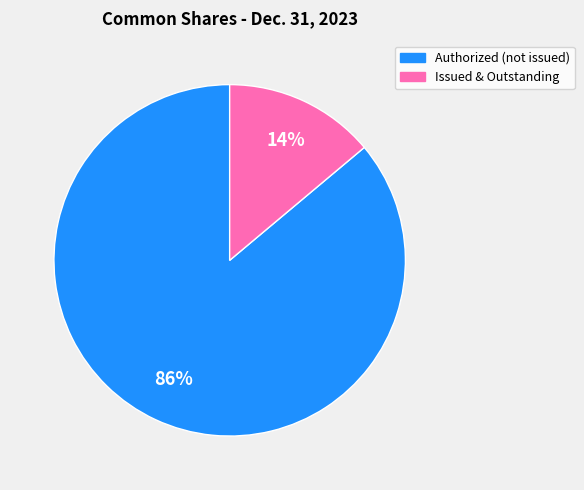

To the nearest percent, what is the average slice percentage?

50%